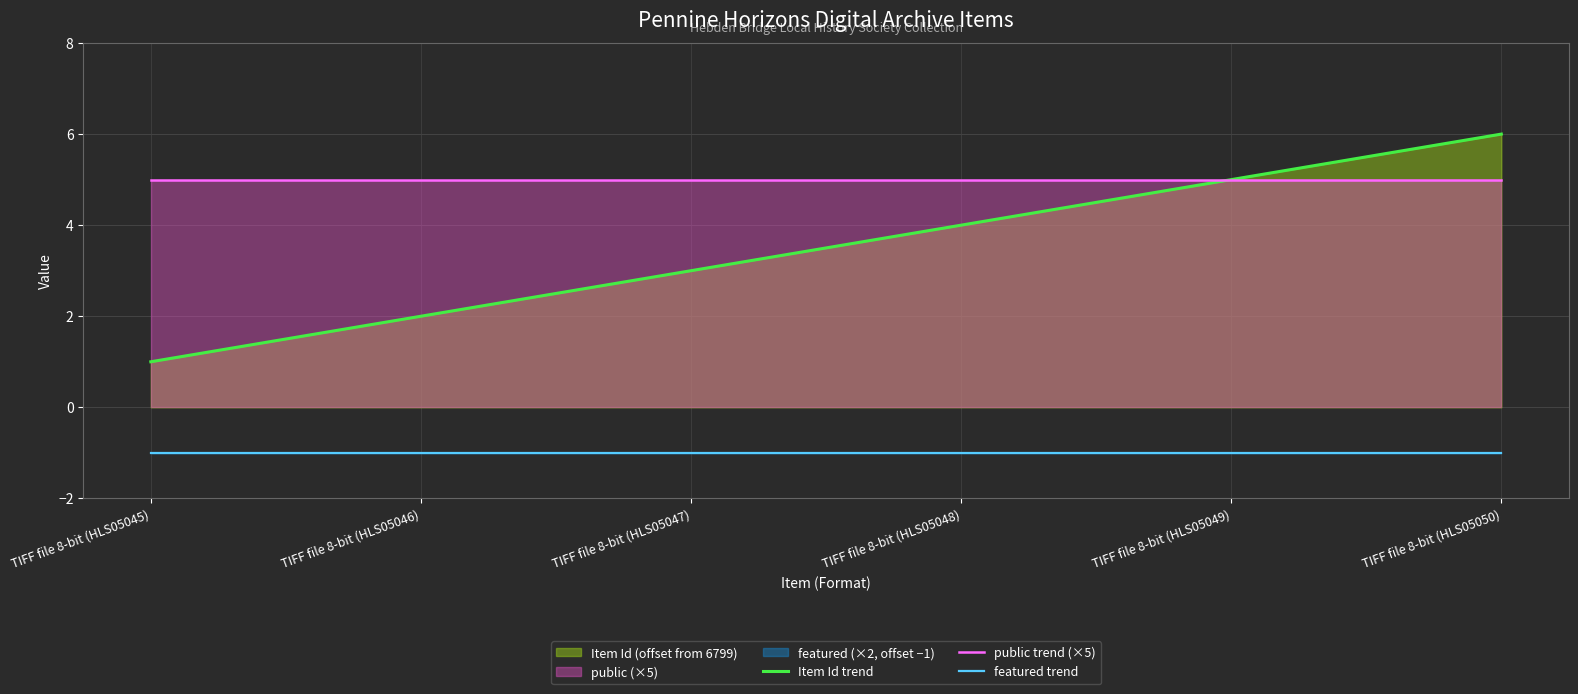

Which has a higher value, TIFF file 8-bit (HLS05048) or TIFF file 8-bit (HLS05045)?

TIFF file 8-bit (HLS05048)